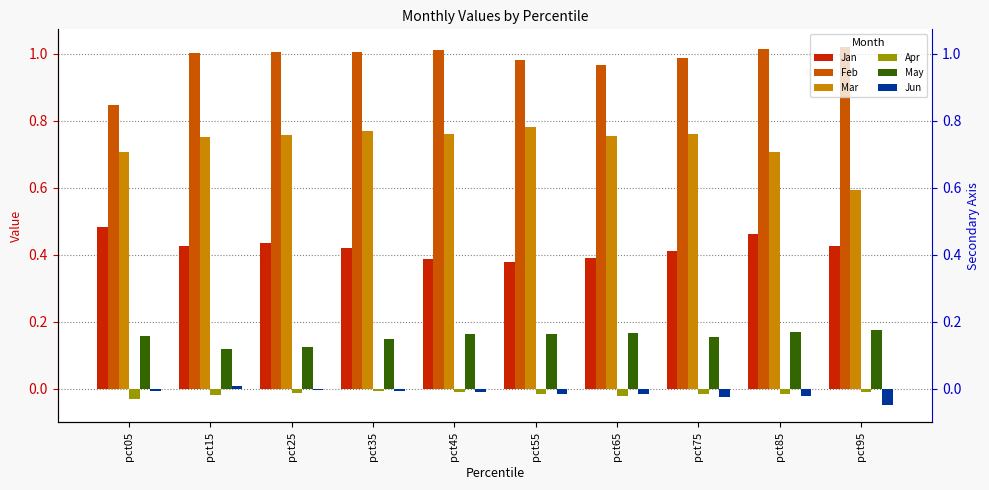

Rank the series at pct95 from highest to lowest value.

Feb, Mar, Jan, May, Apr, Jun